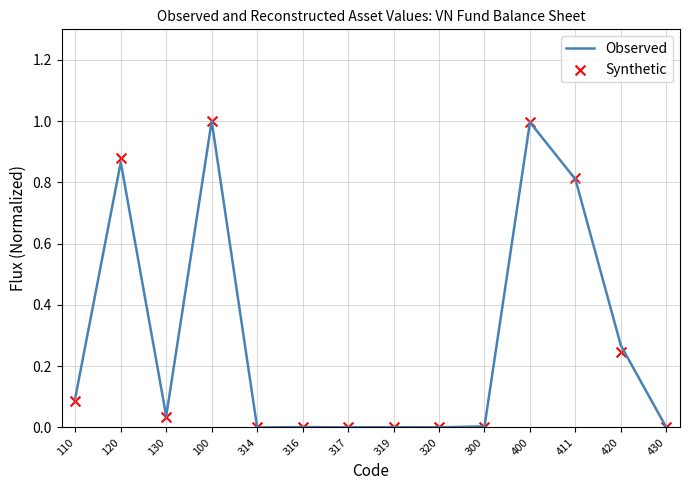

What are all the series names shown in the legend?

Observed, Synthetic